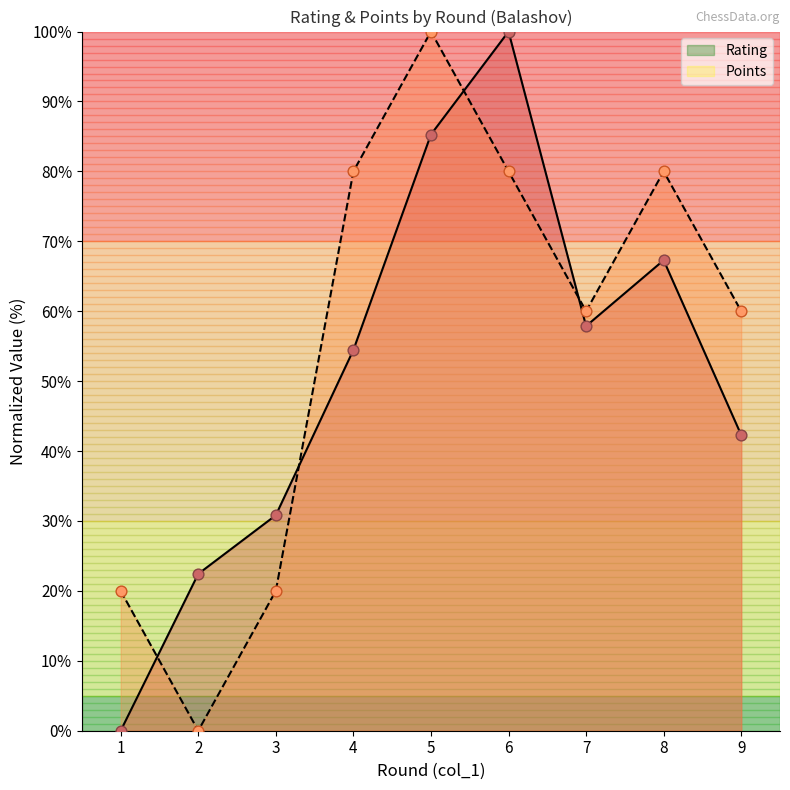

Which series has the widest spread of Y values?

Rating